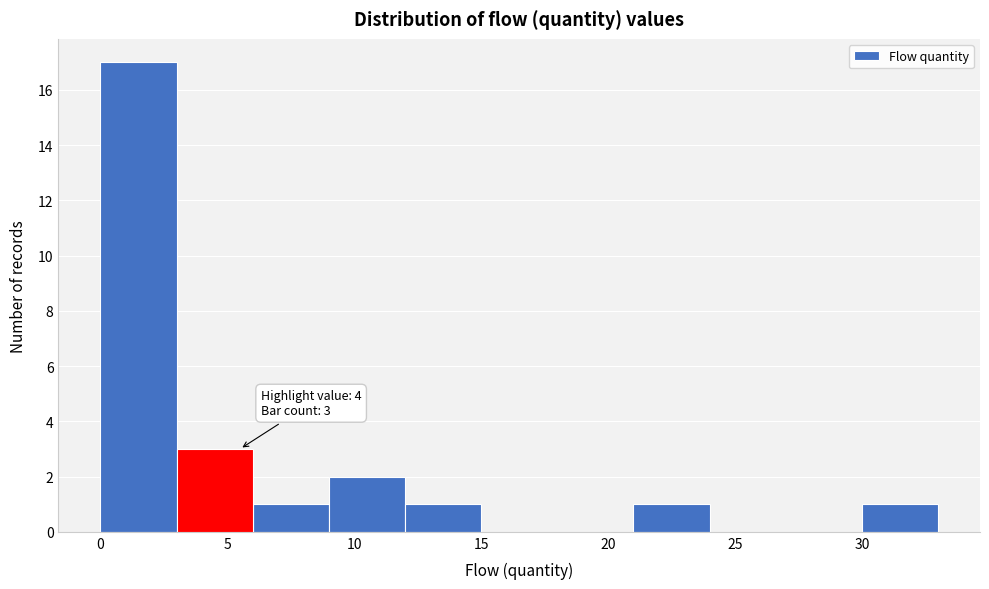

Over which range of the x-axis is the bar tallest?

0 to 3